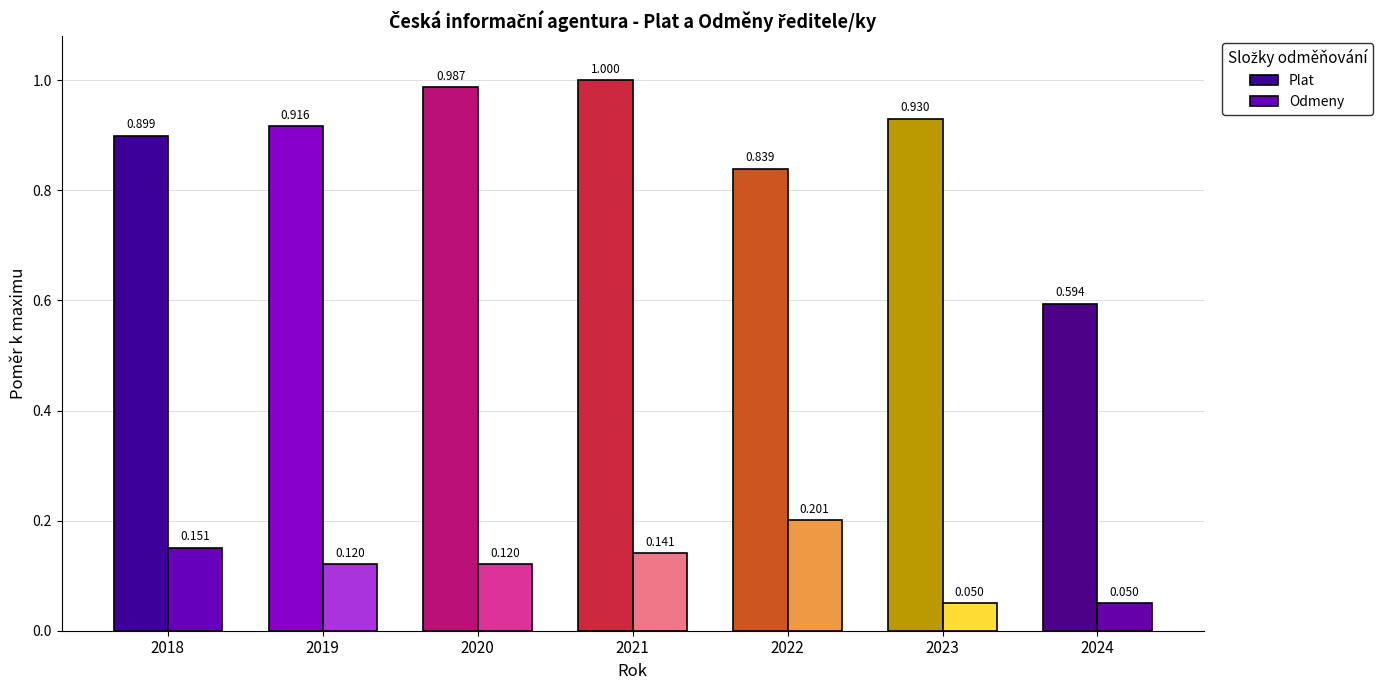

At how many categories does at least one series exceed 0?

7